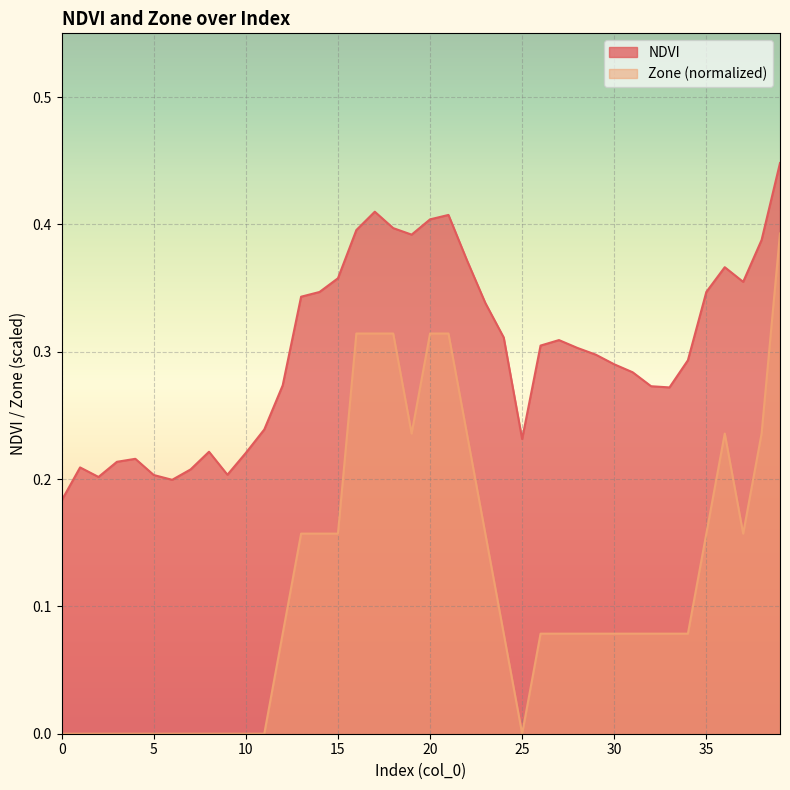

Reading left to right, what are all the values shown in this chart?

NDVI: 0=0.2	1=0.2	2=0.2	3=0.2	4=0.2	5=0.2	6=0.2	7=0.2	8=0.2	9=0.2	10=0.2	11=0.2	12=0.3	13=0.3	14=0.3	15=0.4	16=0.4	17=0.4	18=0.4	19=0.4	20=0.4	21=0.4	22=0.4	23=0.3	24=0.3	25=0.2	26=0.3	27=0.3	28=0.3	29=0.3	30=0.3	31=0.3	32=0.3	33=0.3	34=0.3	35=0.3	36=0.4	37=0.4	38=0.4	39=0.4
Zone: 0=0.0	1=0.0	2=0.0	3=0.0	4=0.0	5=0.0	6=0.0	7=0.0	8=0.0	9=0.0	10=0.0	11=0.0	12=0.1	13=0.2	14=0.2	15=0.2	16=0.3	17=0.3	18=0.3	19=0.2	20=0.3	21=0.3	22=0.2	23=0.2	24=0.1	25=0.0	26=0.1	27=0.1	28=0.1	29=0.1	30=0.1	31=0.1	32=0.1	33=0.1	34=0.1	35=0.2	36=0.2	37=0.2	38=0.2	39=0.4